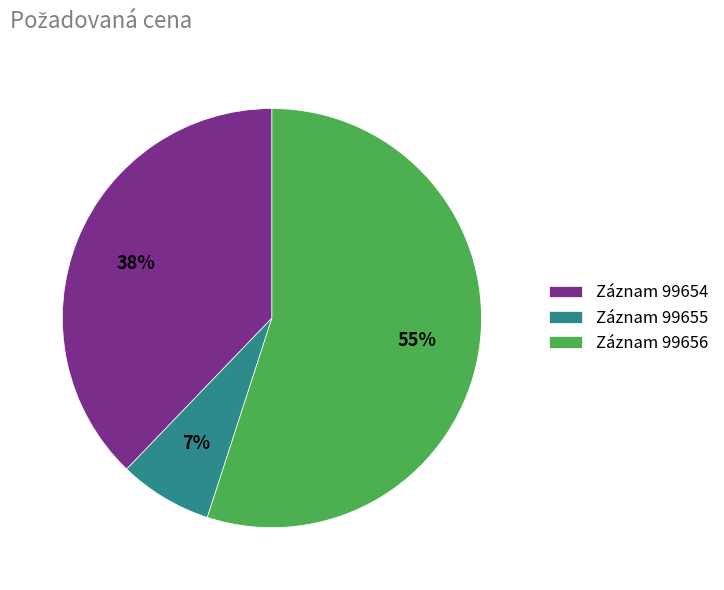

What is the ratio of the value at Záznam 99654 to the value at Záznam 99656?

0.7